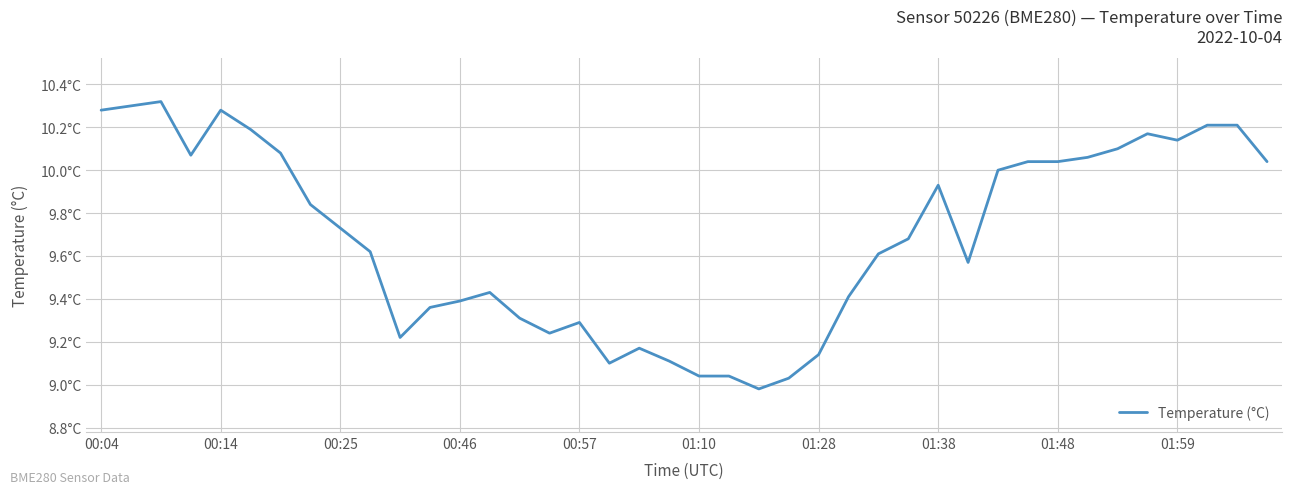

Does the chart display data point markers on the line(s)?

No